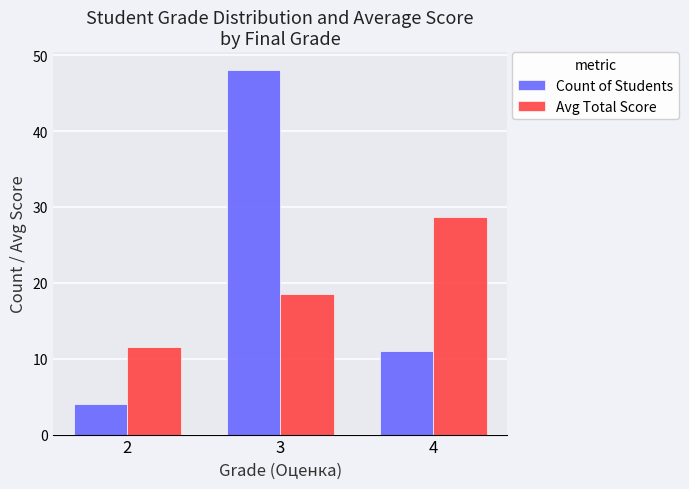

What is the maximum value for Avg Total Score?

28.6